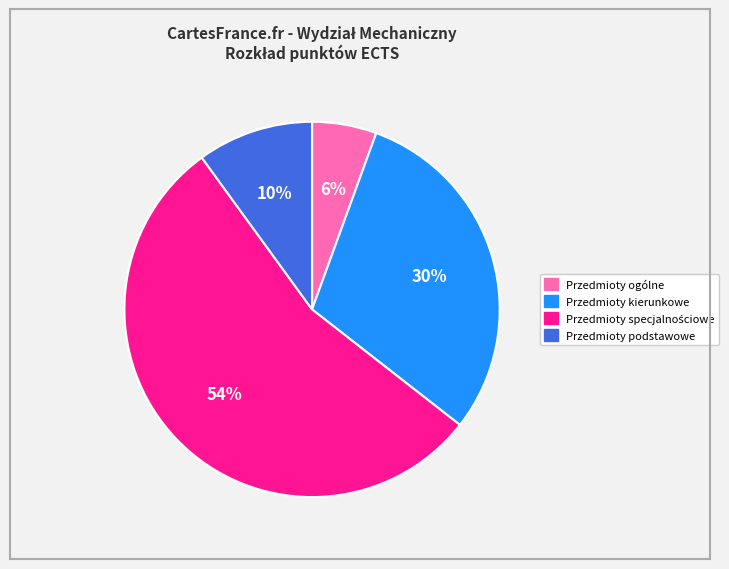

Is Przedmioty ogólne the majority of the pie?

No